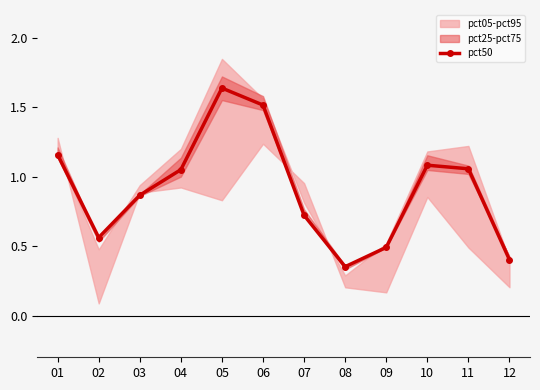

List the labels in order of value, largest first.

05, 06, 01, 10, 11, 04, 03, 07, 02, 09, 12, 08